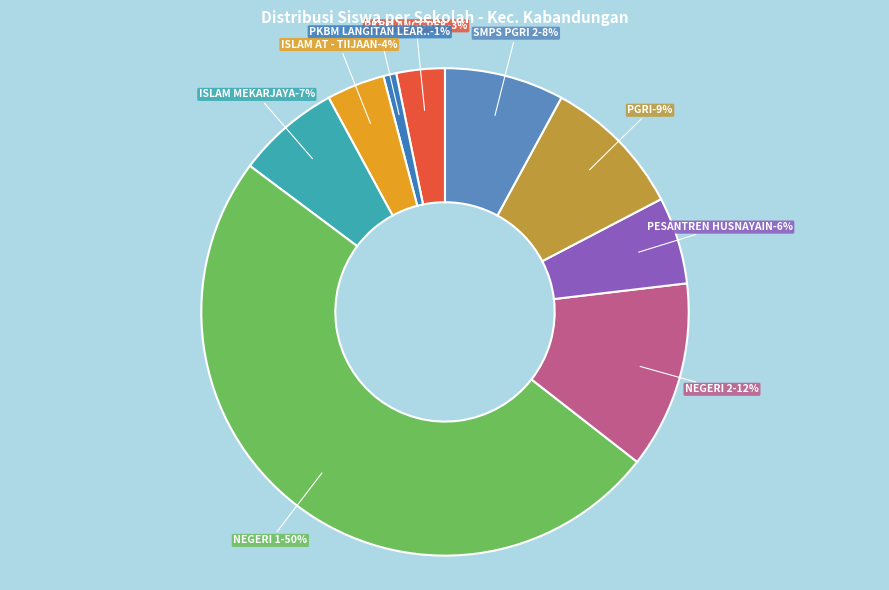

Between SMP NEGERI 1 KABANDUNGAN and SMP PGRI KABANDUNGAN, which is larger?

SMP NEGERI 1 KABANDUNGAN